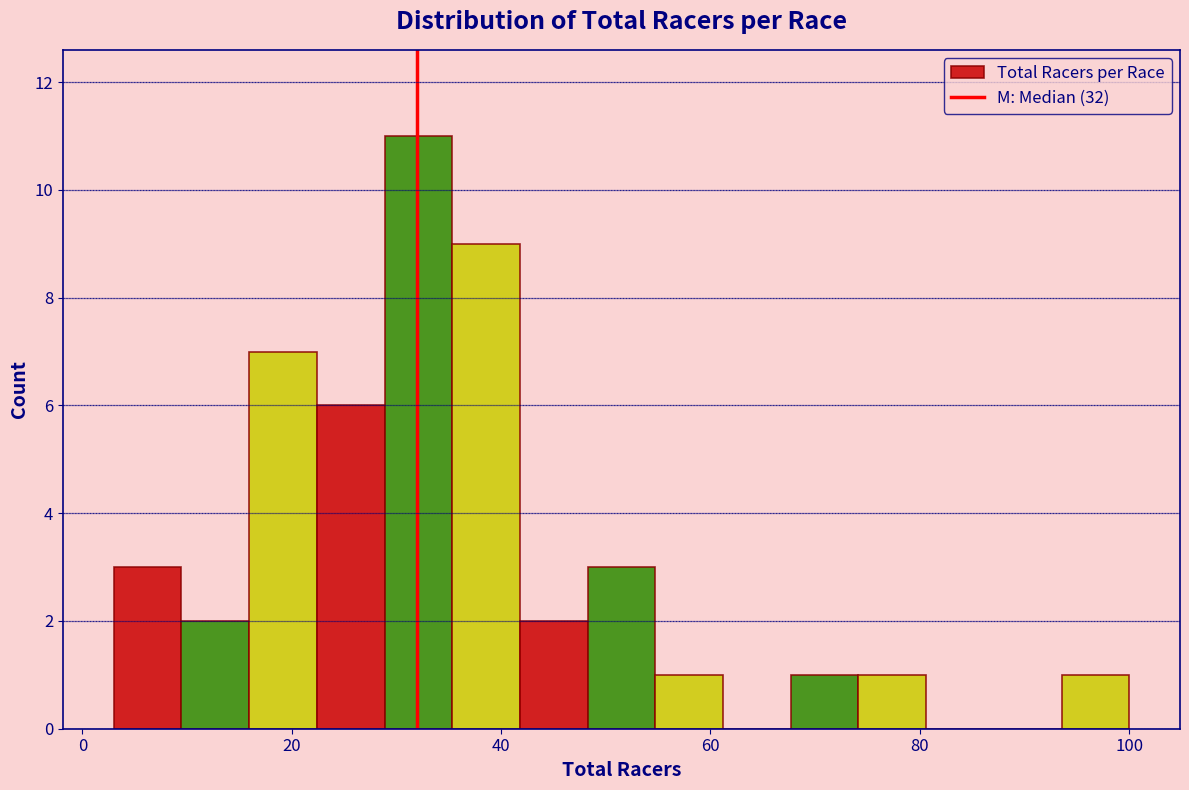

Read against the x-axis, roughly where is the centre of the tallest bar?

32